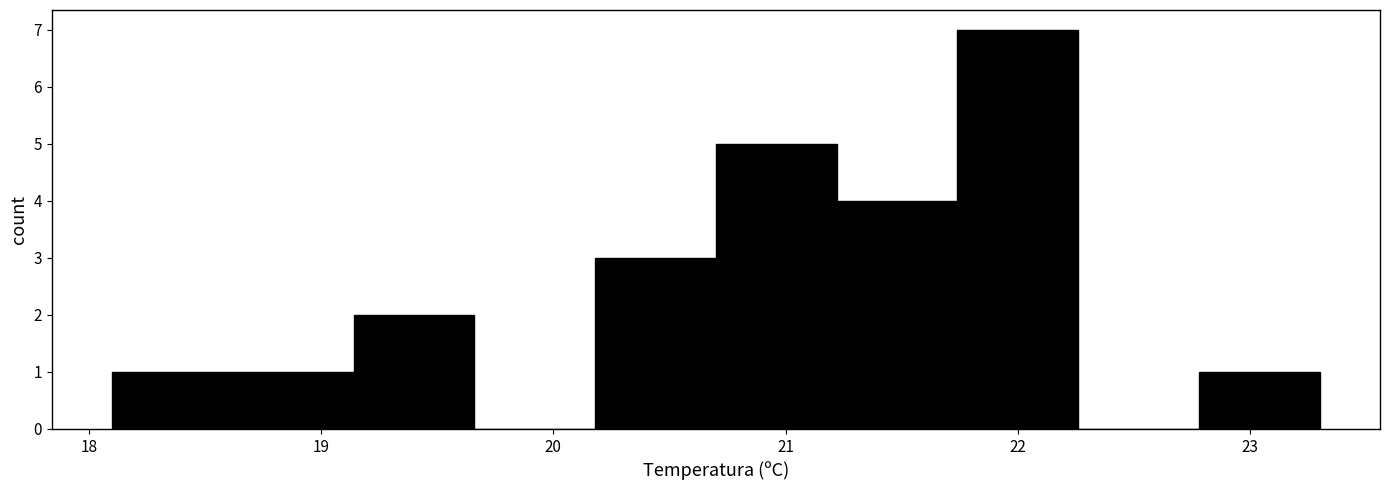

Reading left to right, list every bar in this chart as the range it spans on the x-axis followed by its height. Neither the bar edges nor the heights are printed on the chart, so give them approximately, as read against the axes.

18.10 to 18.62: 1
18.62 to 19.14: 1
19.14 to 19.66: 2
19.66 to 20.18: 0
20.18 to 20.70: 3
20.70 to 21.22: 5
21.22 to 21.74: 4
21.74 to 22.26: 7
22.26 to 22.78: 0
22.78 to 23.30: 1